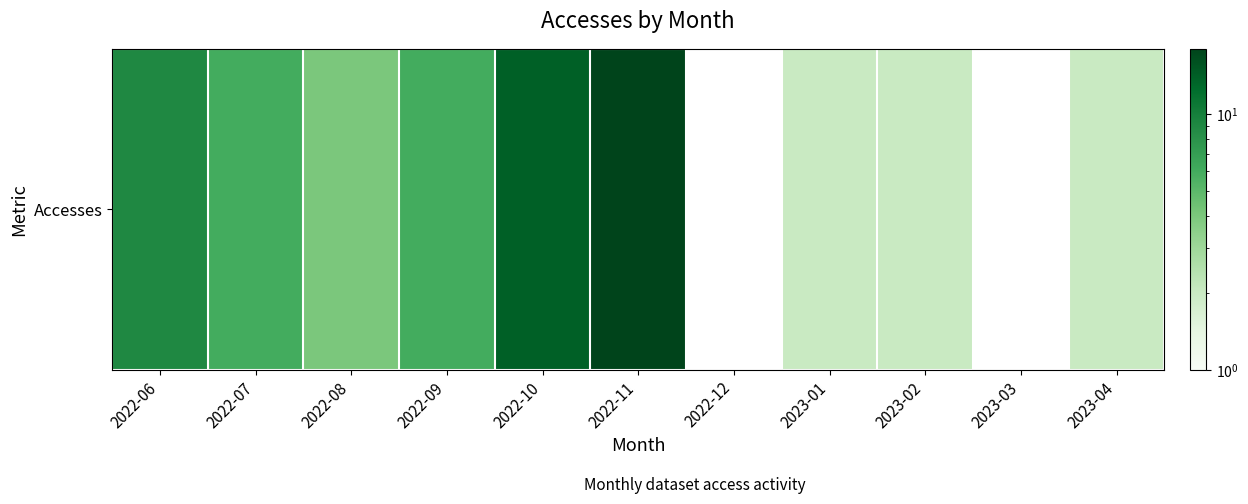

How many data points does each series have?

11